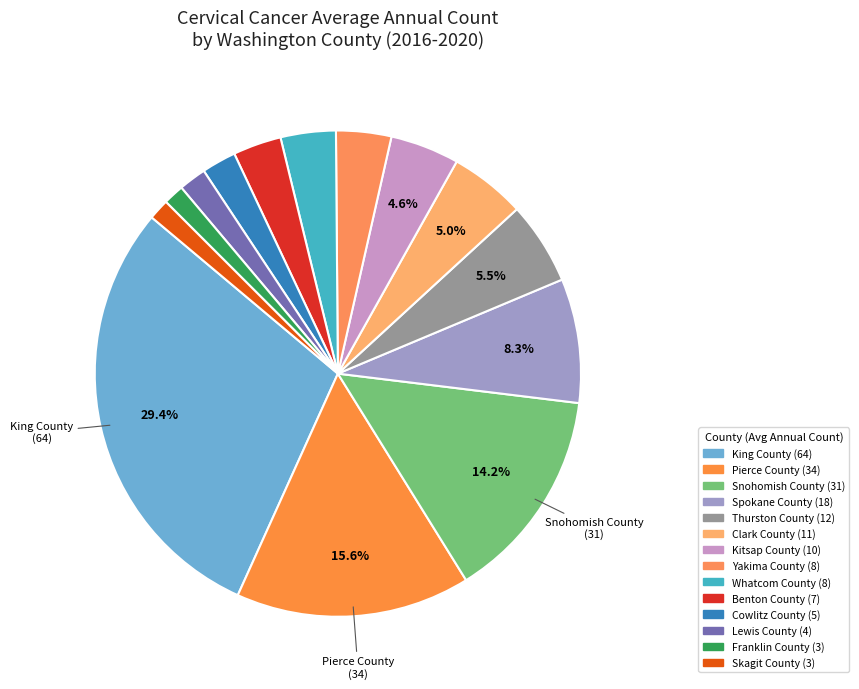

Is there a majority slice in this chart?

No